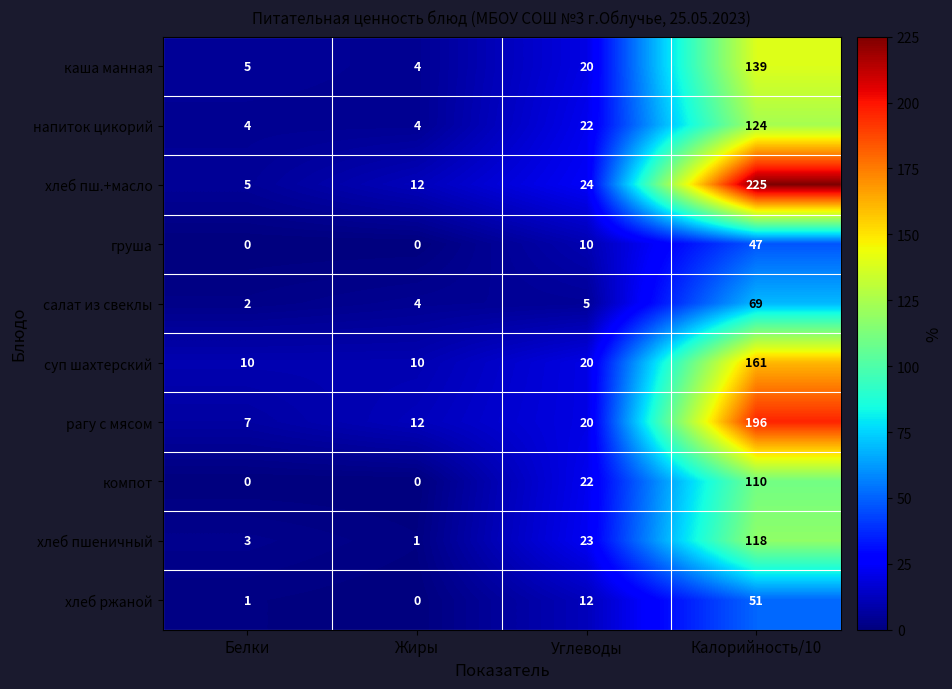

What is the total value across all series at Калорийность/10?

1240